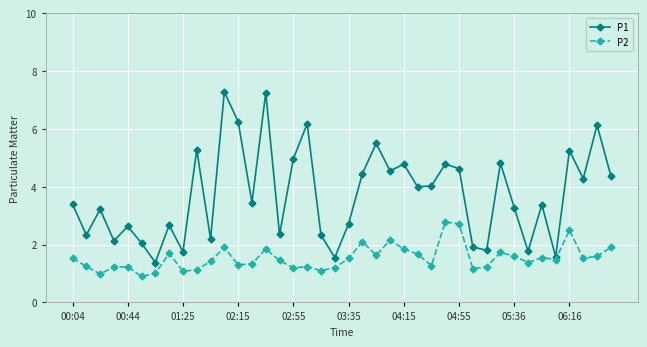

In P2, how many points are lower than both neighbors (excluding endpoints)?

12